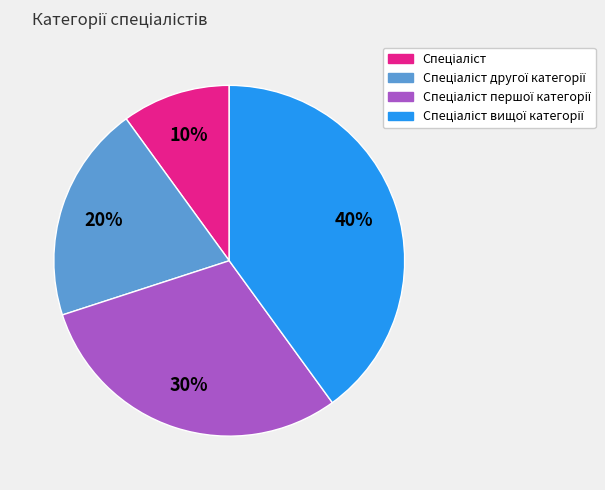

Does any single category account for the majority?

No